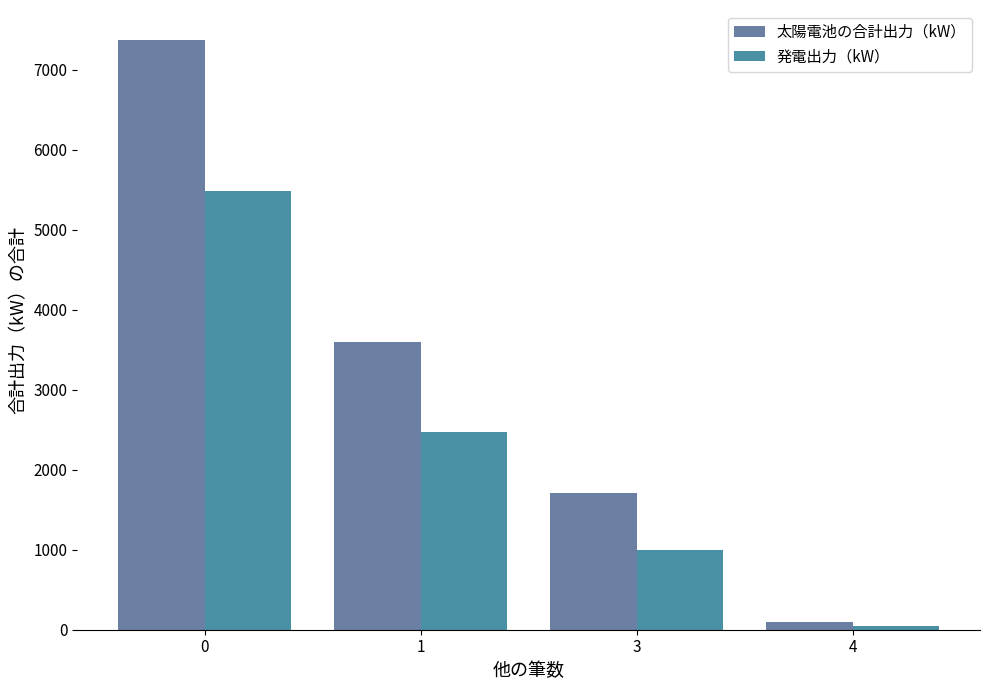

List the labels in order of 発電出力（kW） value, largest first.

0, 1, 3, 4